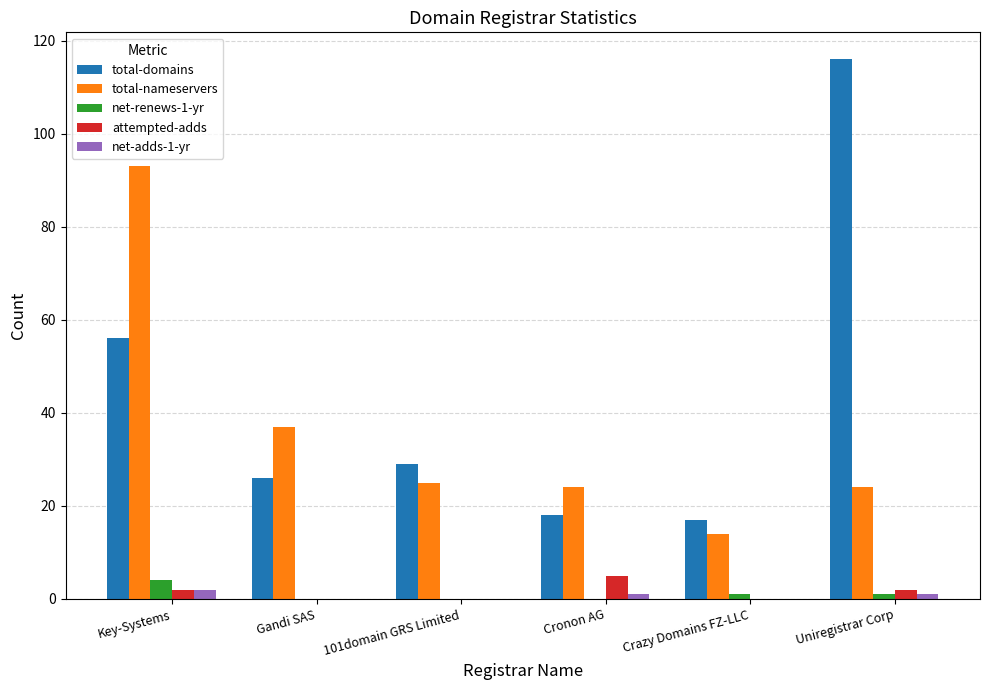

Are the bars horizontal?

No